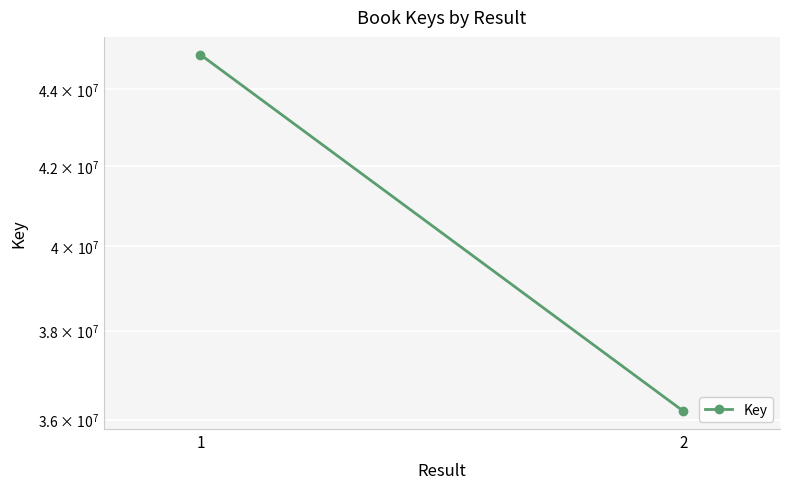

List the labels in order of value, largest first.

1, 2